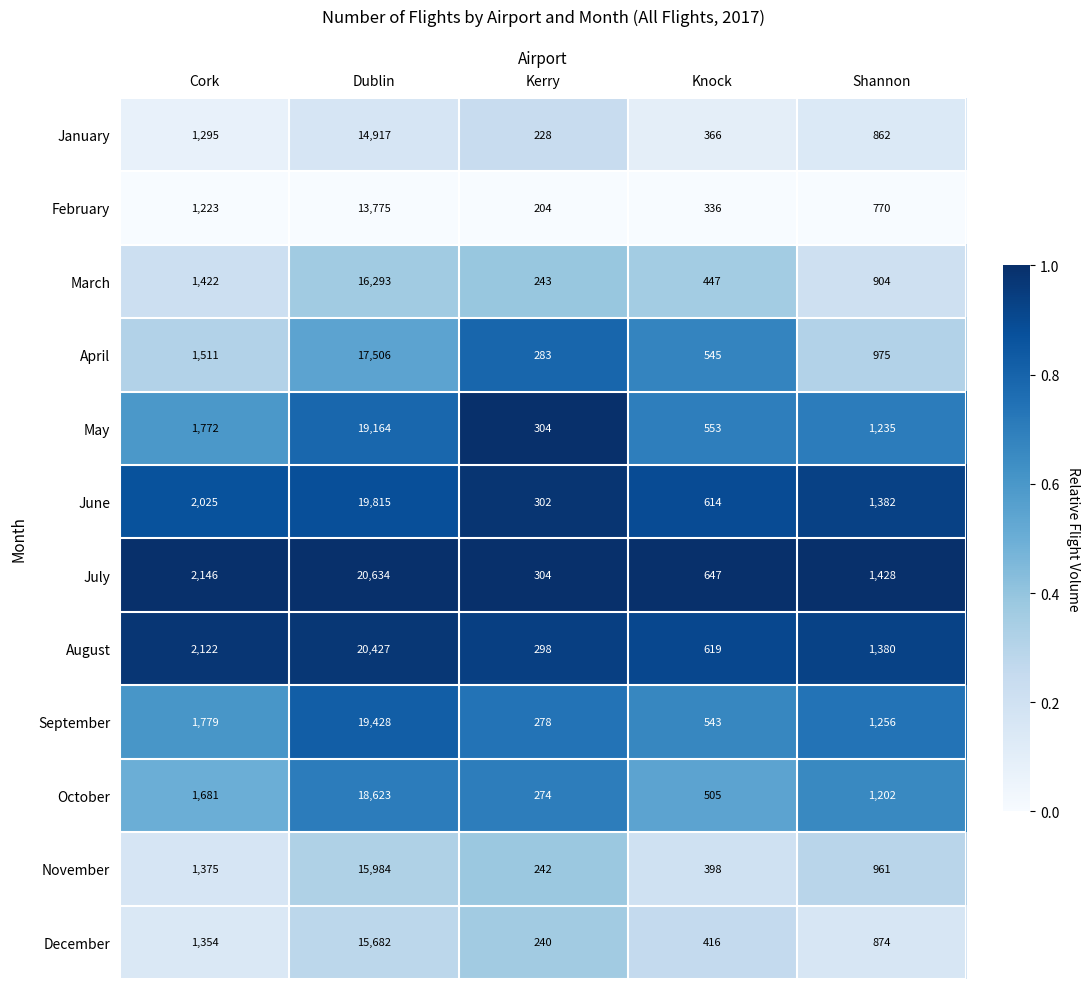

List the series in order of their peak value, lowest first.

February, January, December, November, March, April, October, May, September, June, August, July